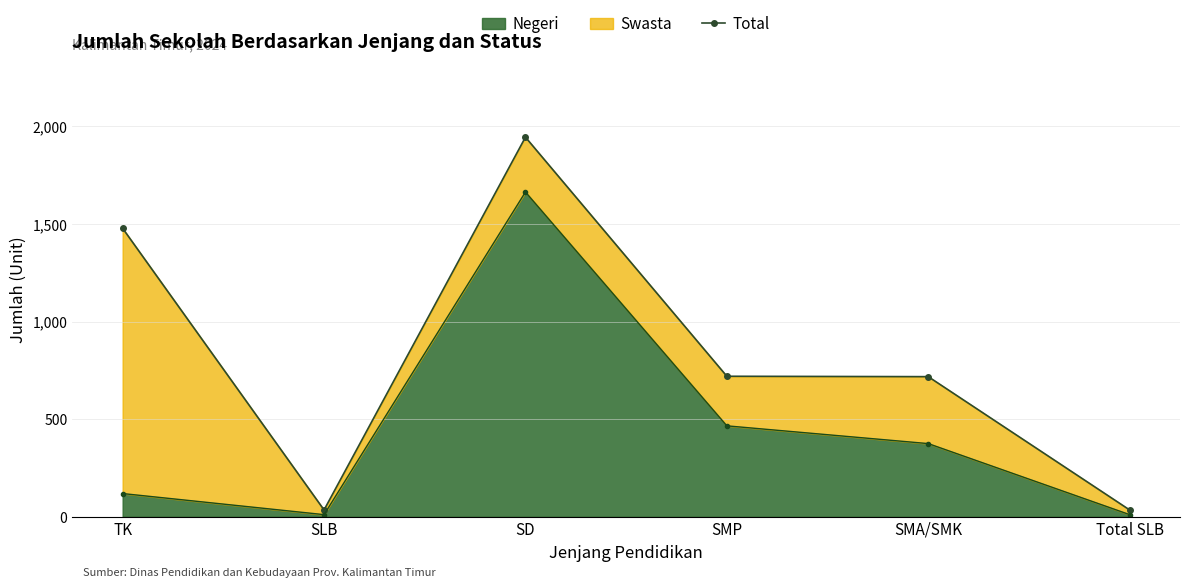

Which category has the highest value in the Negeri series?

SD